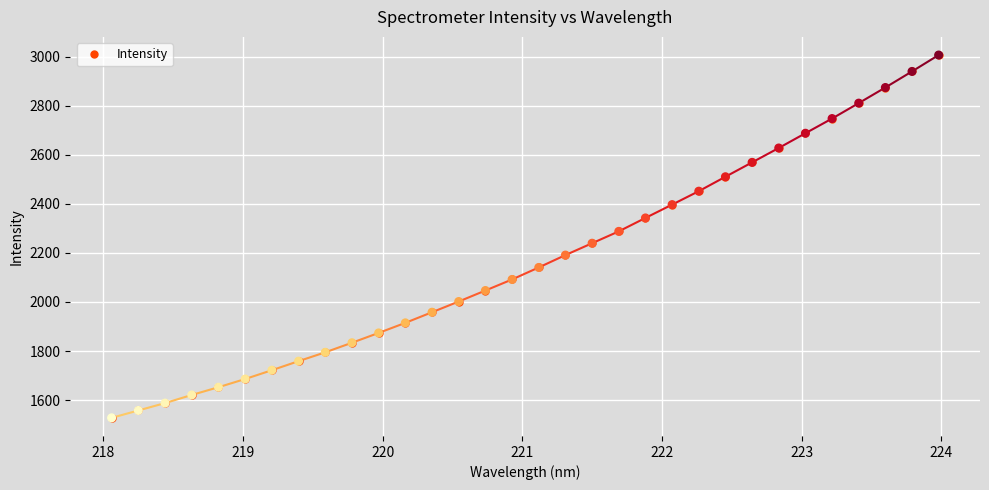

What is the greatest value displayed?

3006.7